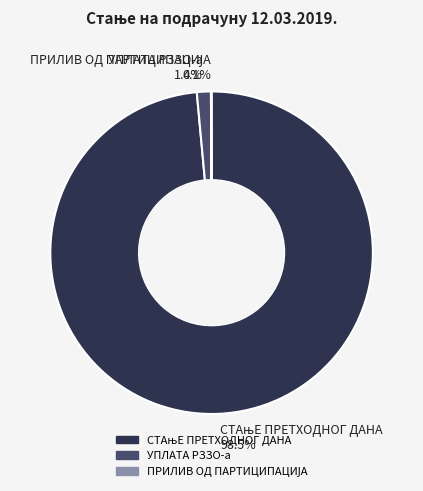

Is there a majority slice in this chart?

Yes